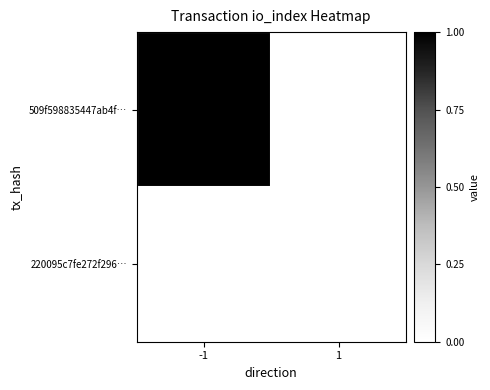

Reading left to right, transcribe all the data shown in this chart.

509f598835447ab4f…: -1=1	1=0
220095c7fe272f296…: -1=0	1=0